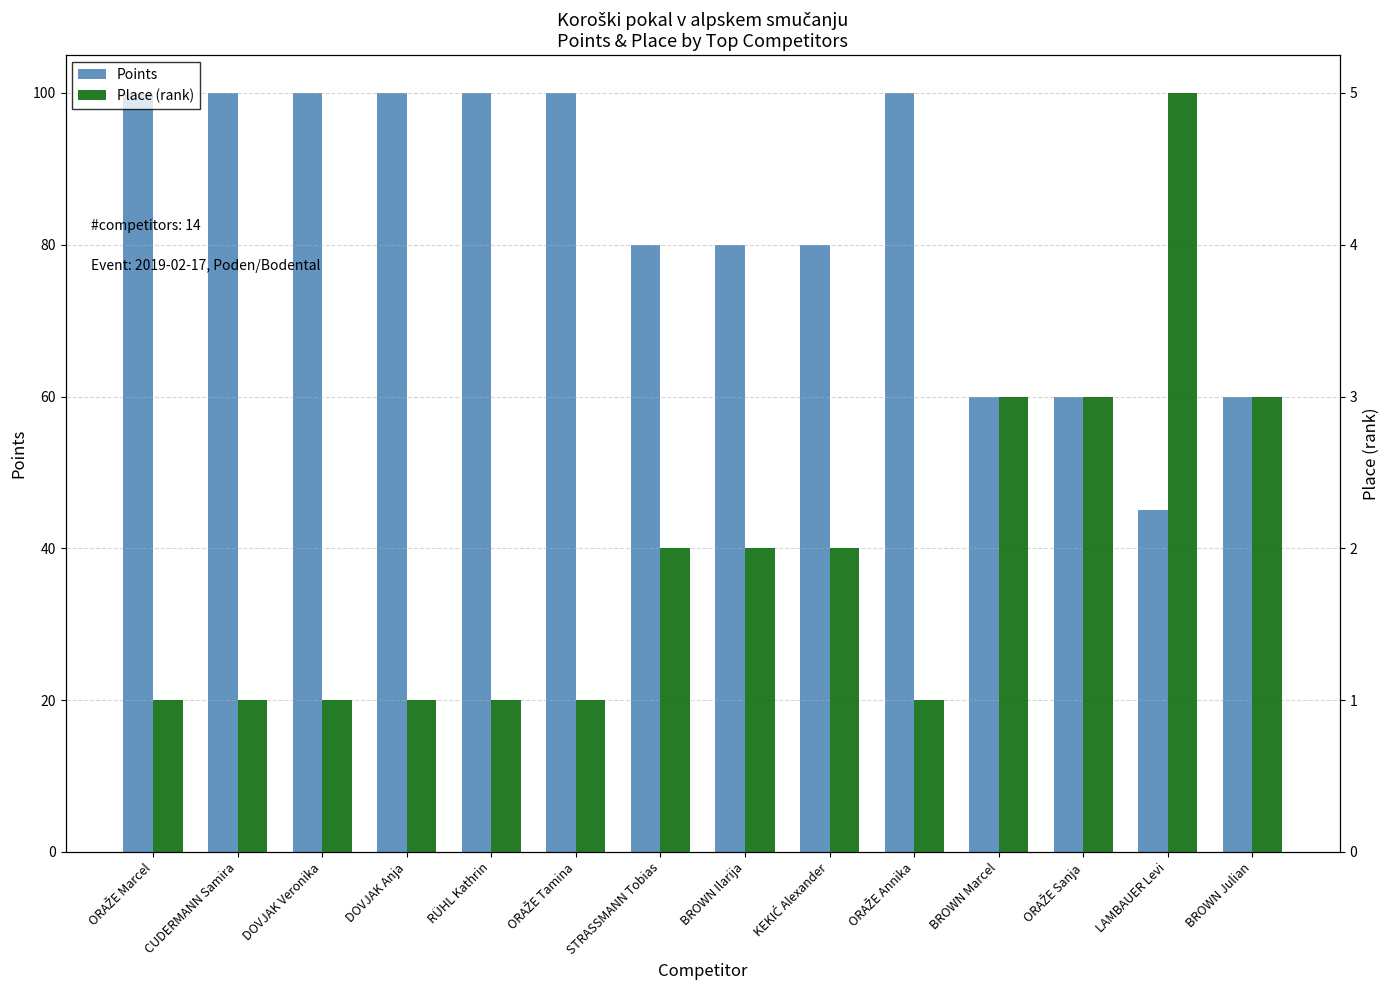

What is the total value across all series at ORAŽE Sanja?

63